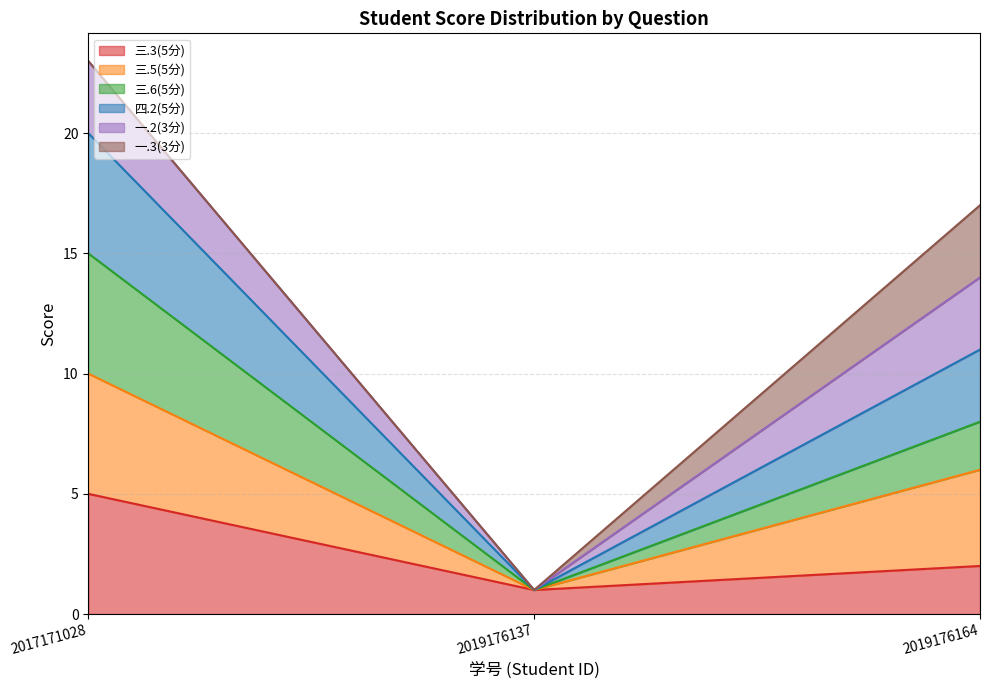

Where does the 四.2(5分) series first go above 14?

2017171028